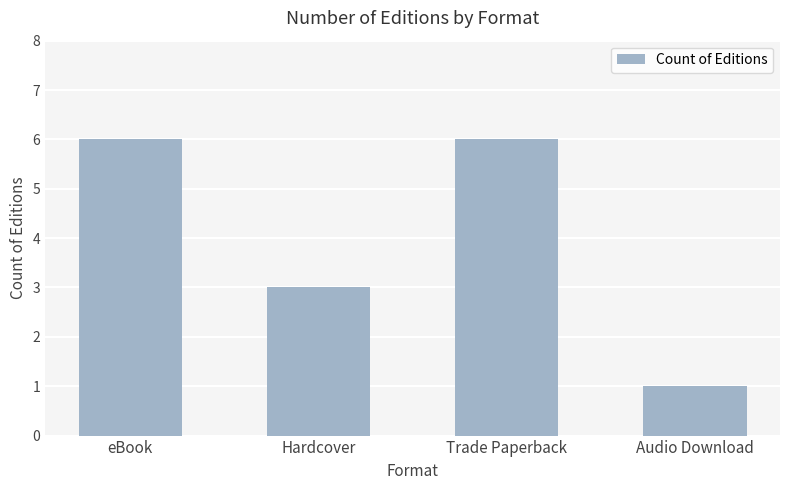

Approximately how many times larger is the value at Audio Download compared to eBook?

0.2